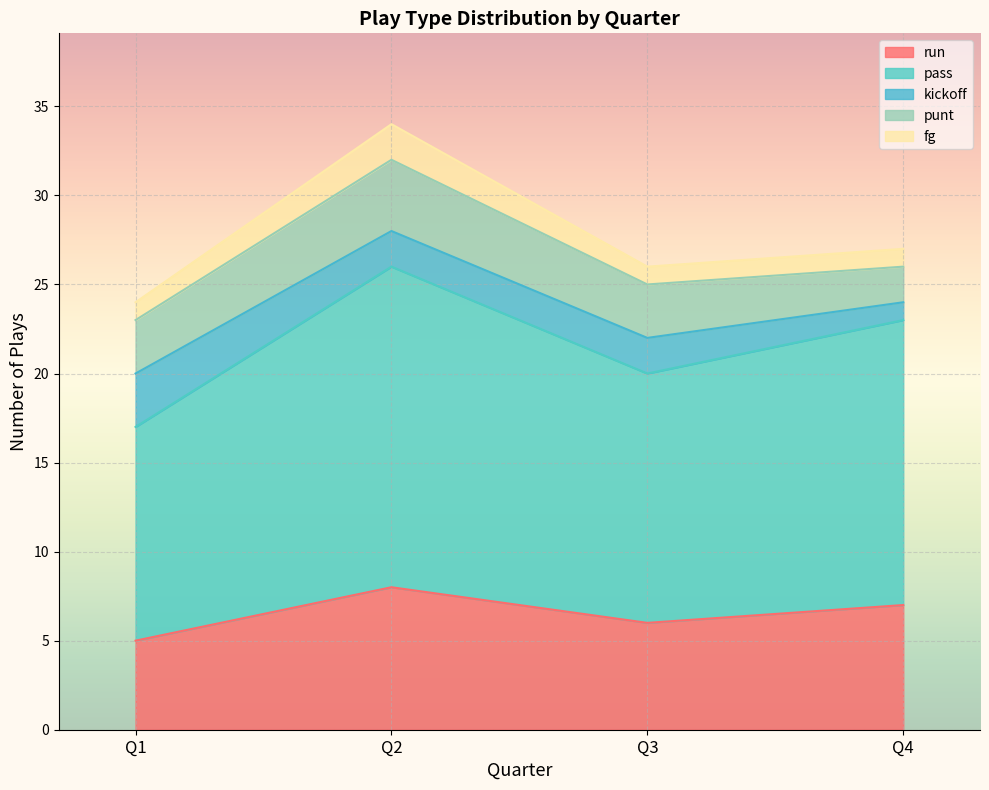

Where is the first local maximum for punt?

Q2